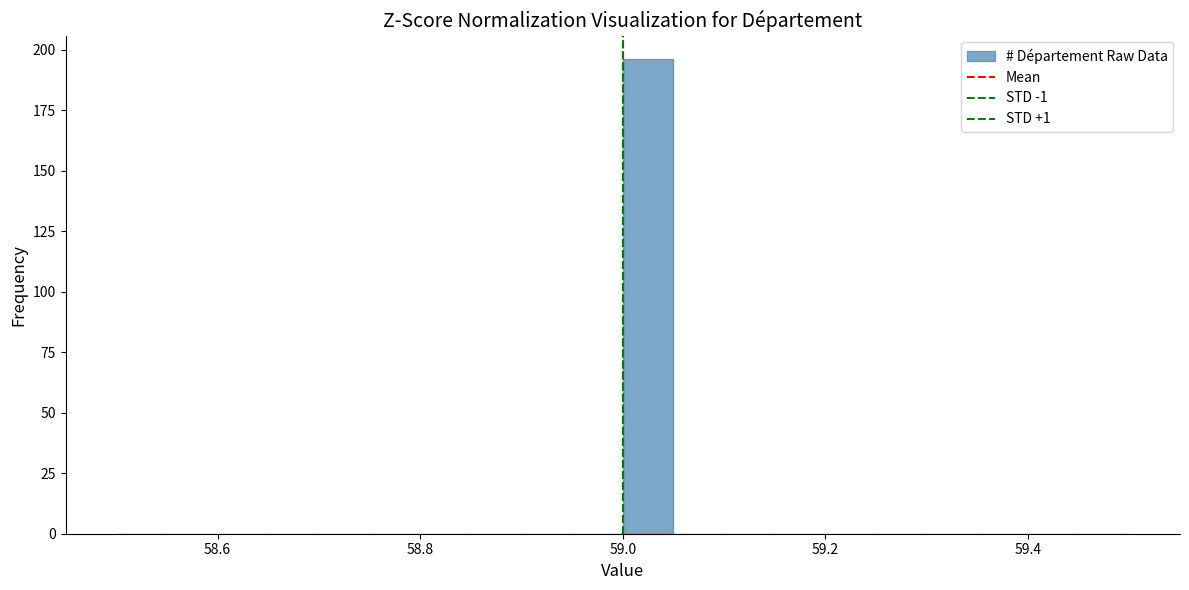

Read against the x-axis, roughly where is the centre of the tallest bar?

59.02